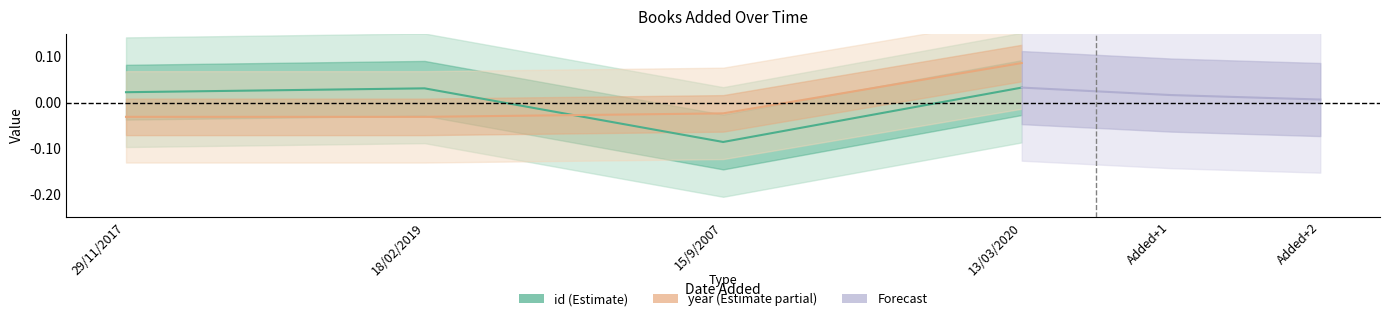

Is it true that year equals 0.0 at 13/03/2020?

False